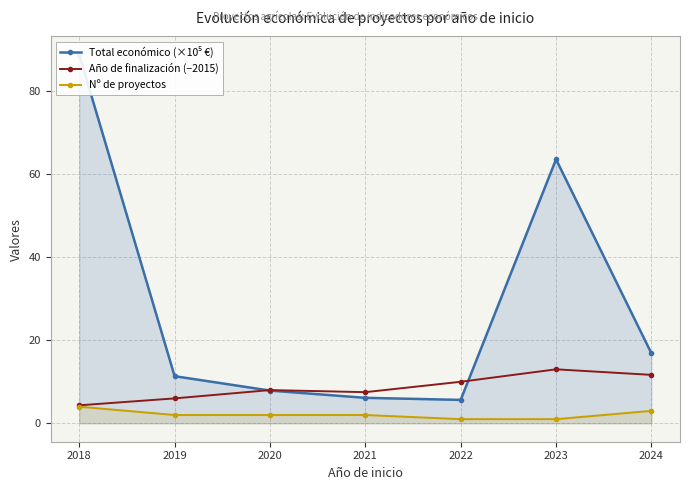

Which series has the largest range (max minus min)?

Total económico (×10⁵ €)